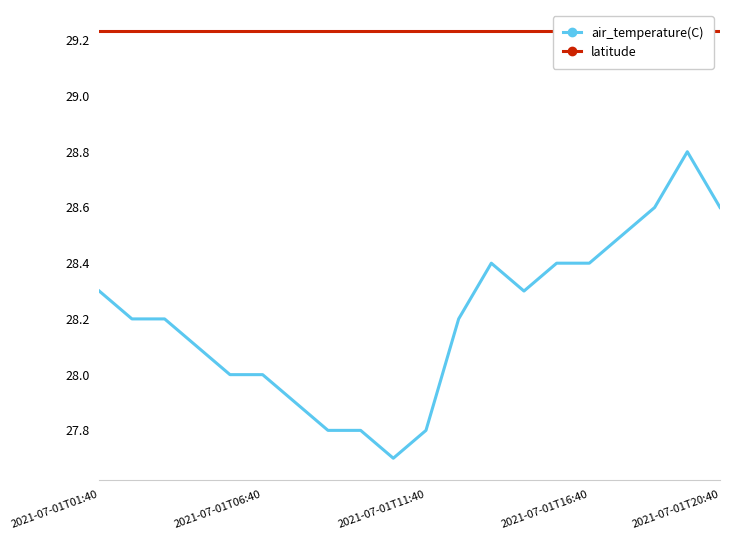

How many data points in air_temperature(C) are less than 28?

5